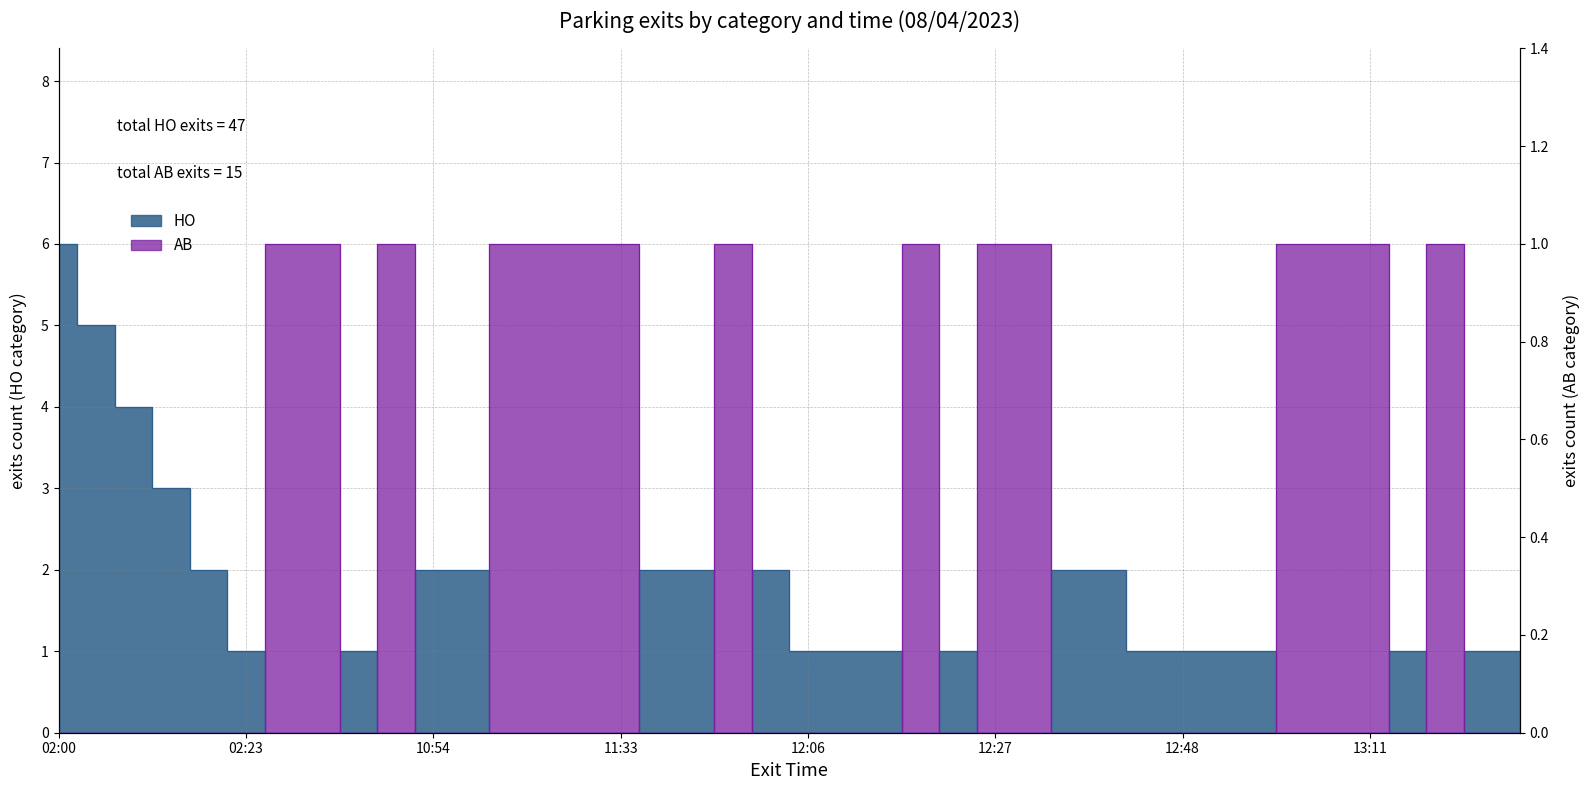

Rank the series at 08/04/2023 11:55 from highest to lowest value.

HO, AB